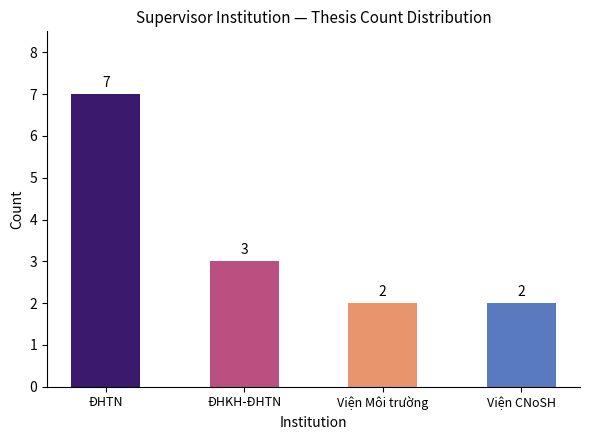

Reading right to left, what are all the values shown in this chart?

Viện CNoSH=2	Viện Môi trường=2	ĐHKH-ĐHTN=3	ĐHTN=7